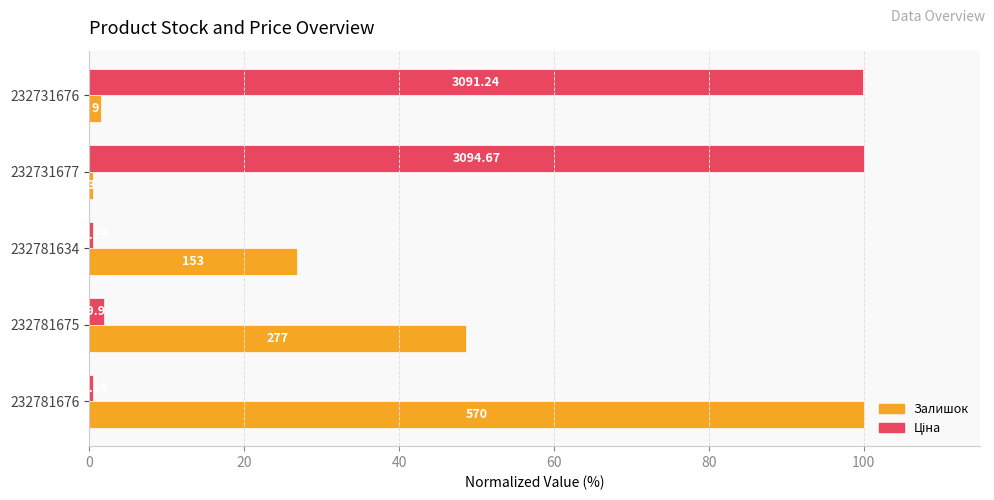

Rank the series by their average value, from lowest to highest.

Залишок, Ціна